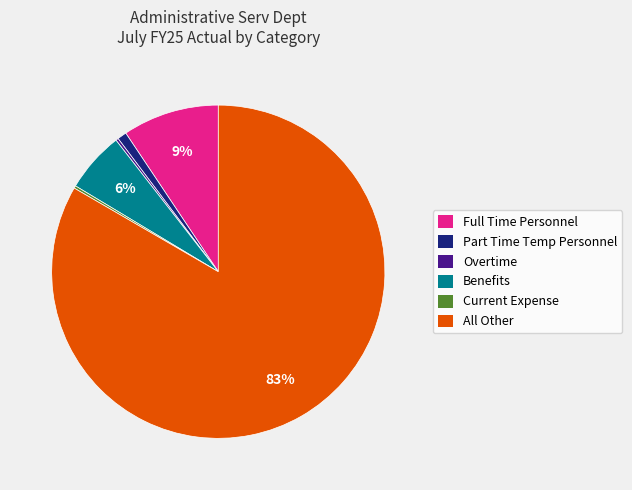

To the nearest percent, what is the average slice percentage?

17%